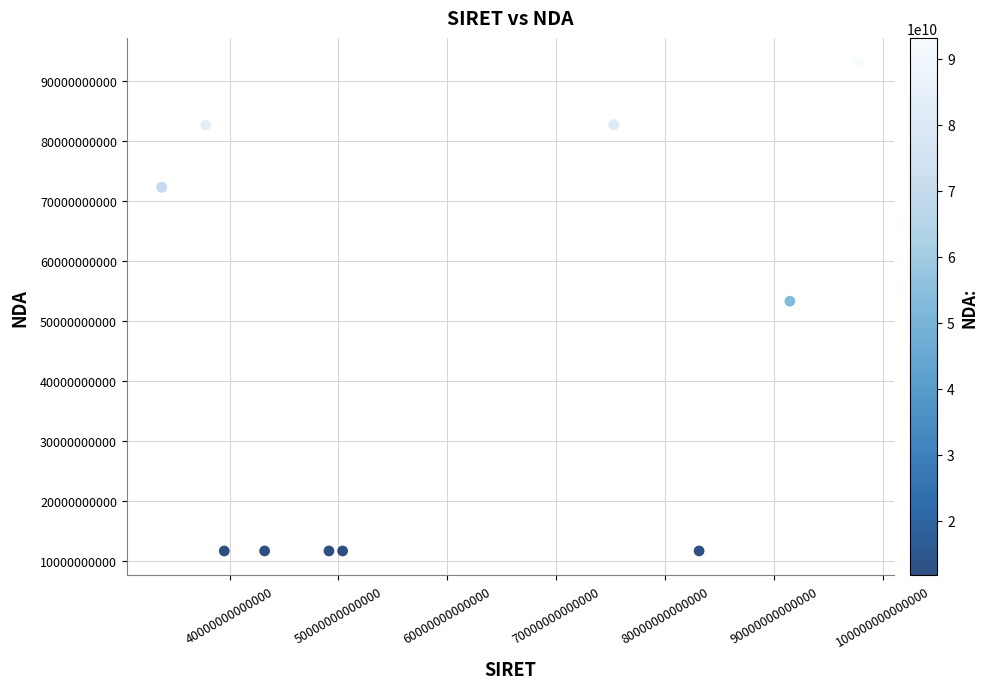

What Y value in the scatter plot is closest to 52442250994?

53351171135